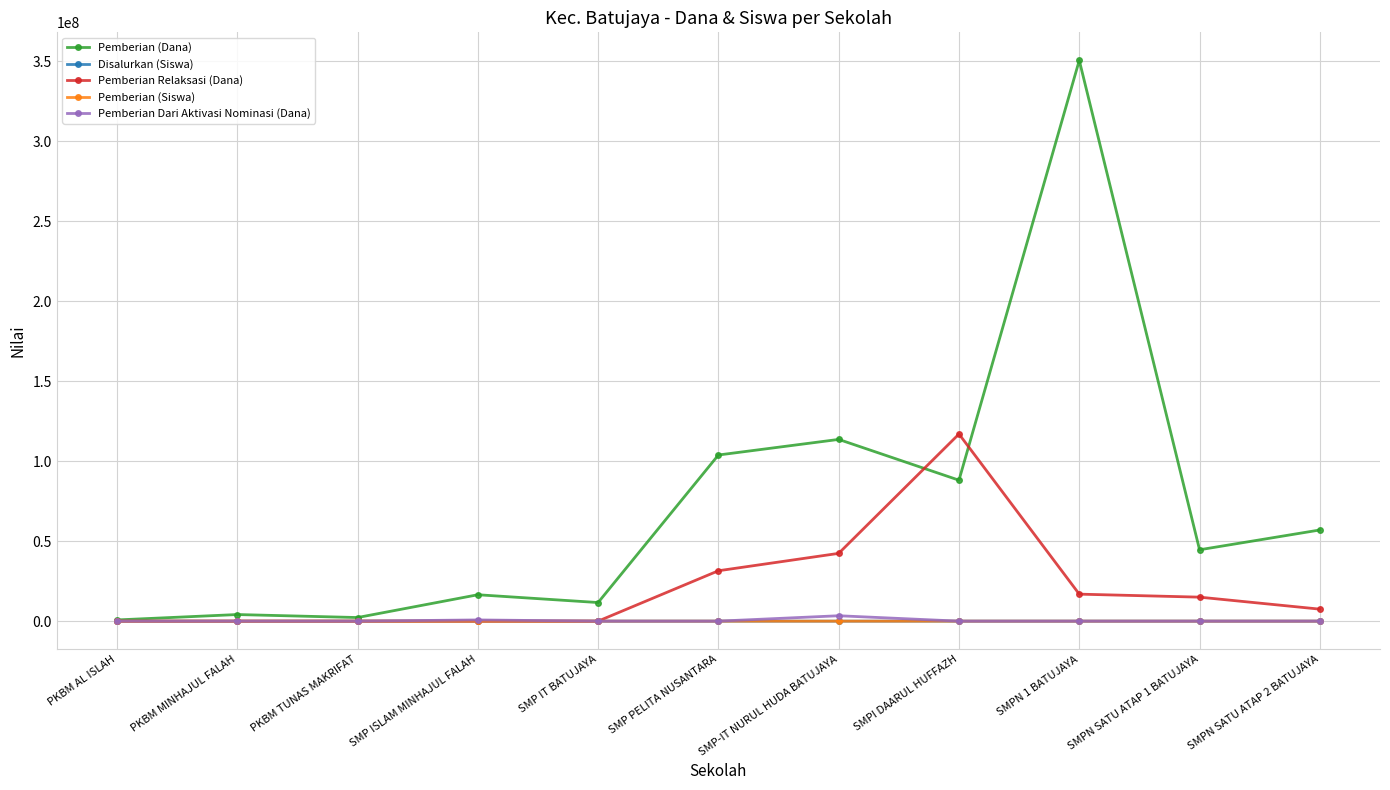

At which category is the sum across all series the highest?

SMPN 1 BATUJAYA